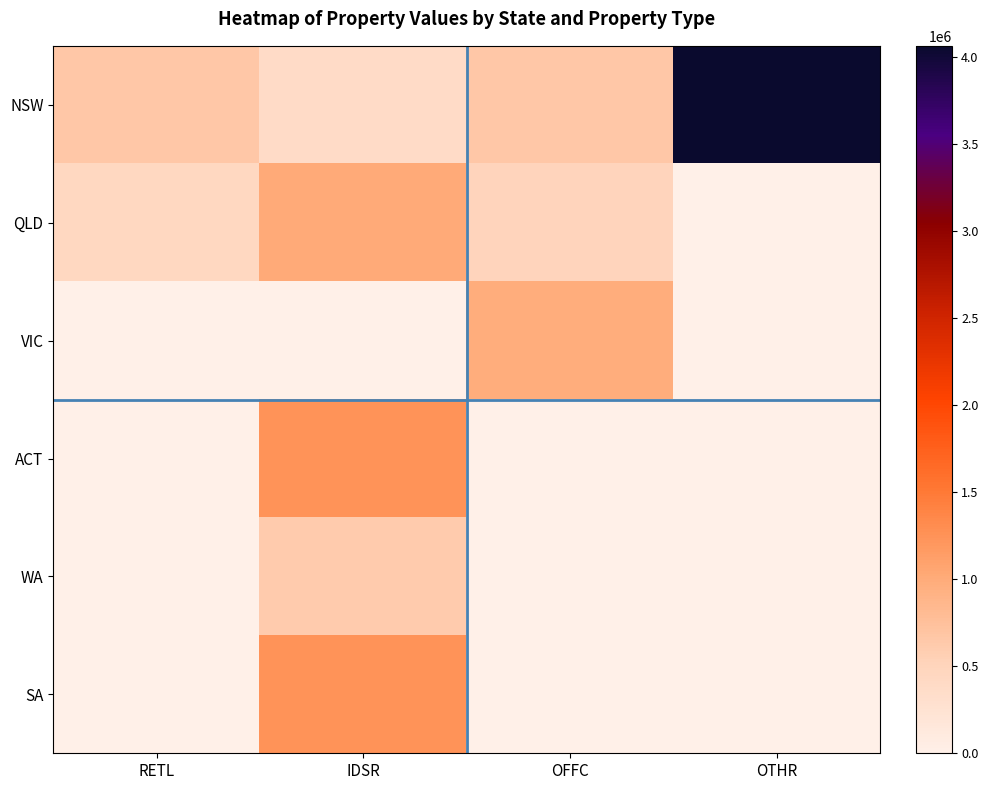

What is the spread (max minus min) of values at RETL?

660000